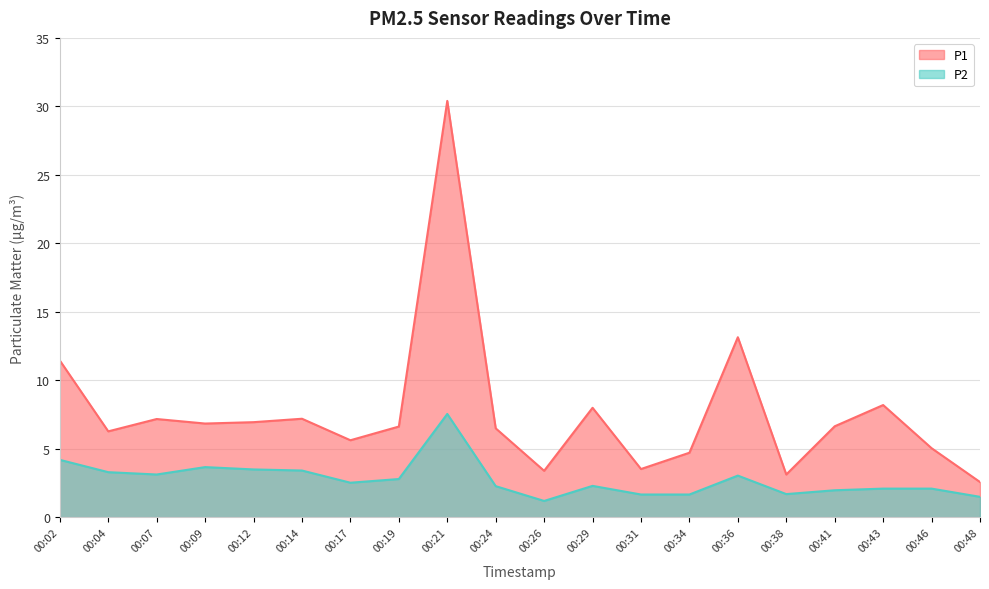

True or false: P1 has more than 2 points higher than both neighbors.

True